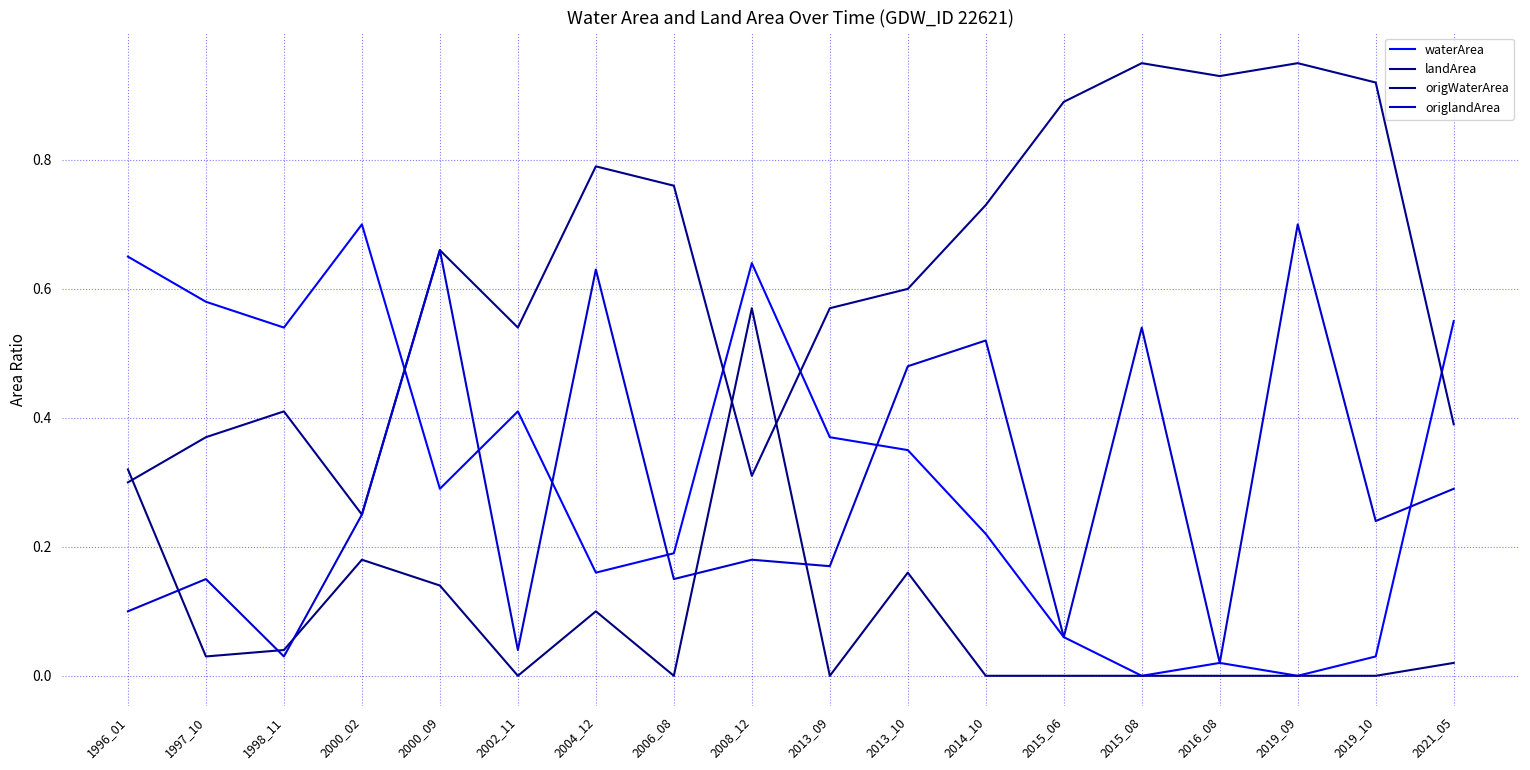

How many lines are shown in the chart?

4